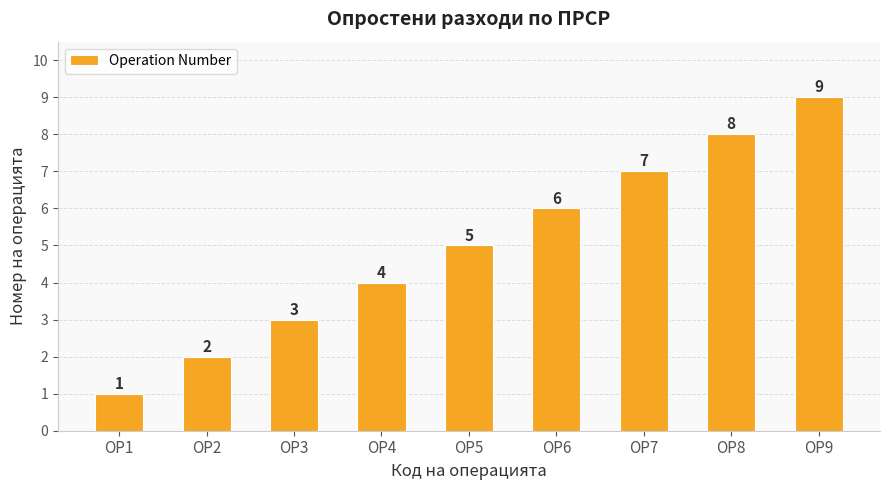

Does the chart contain any negative values?

No